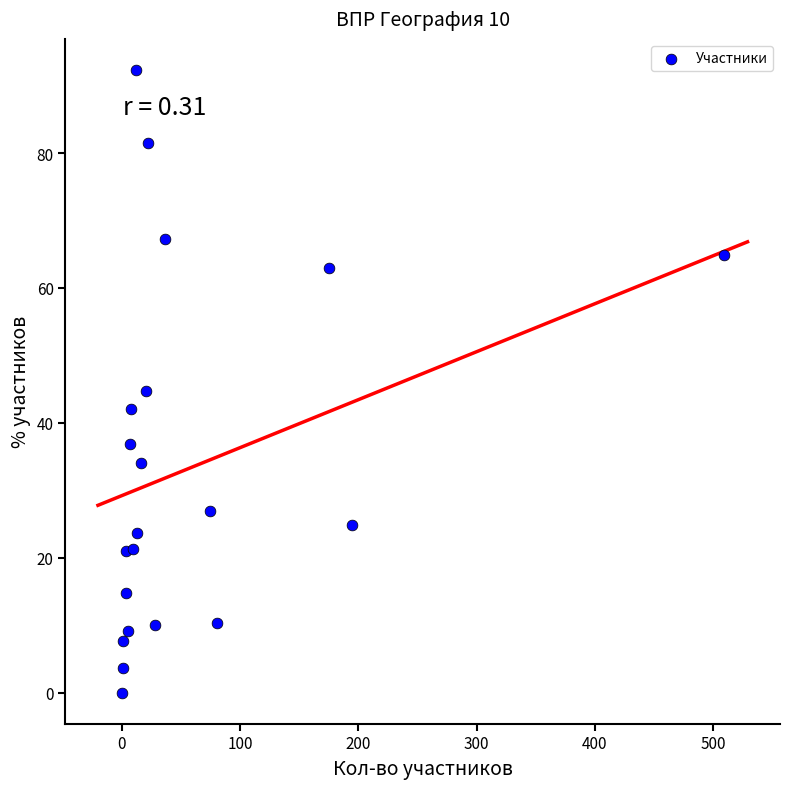

What Y value in the scatter plot is closest to 46?

44.7